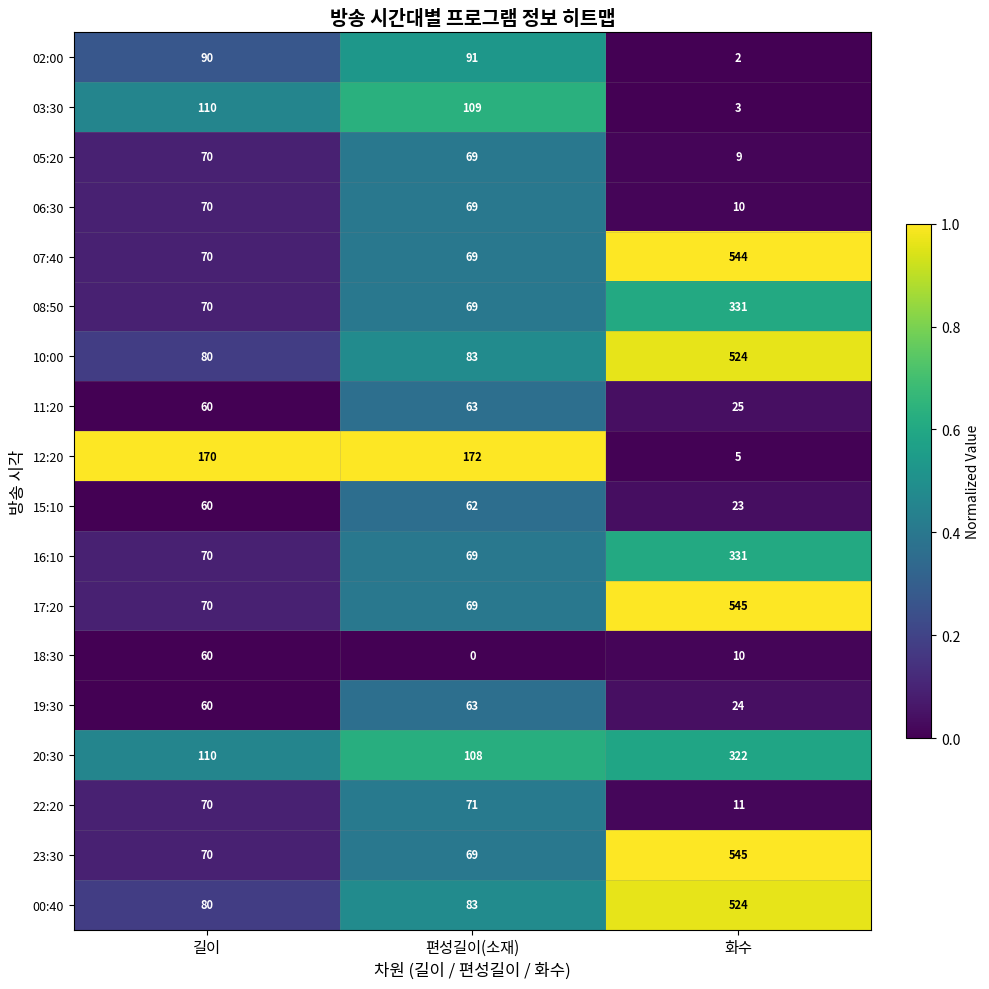

What is the sum of all 23:30 values?

684